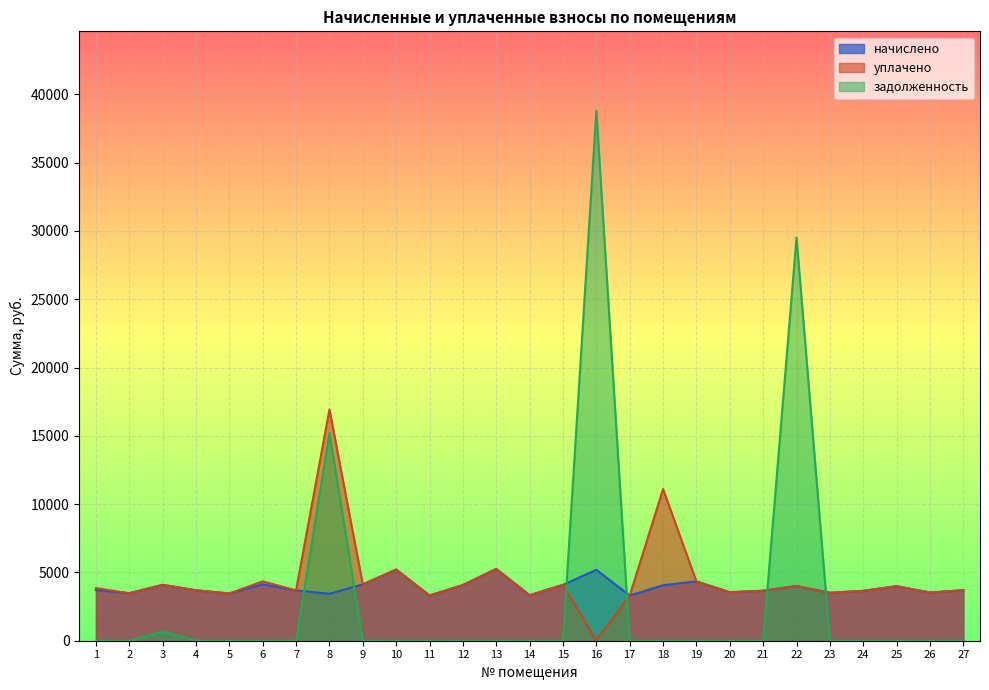

What is the total value across all series at 2?

6955.2